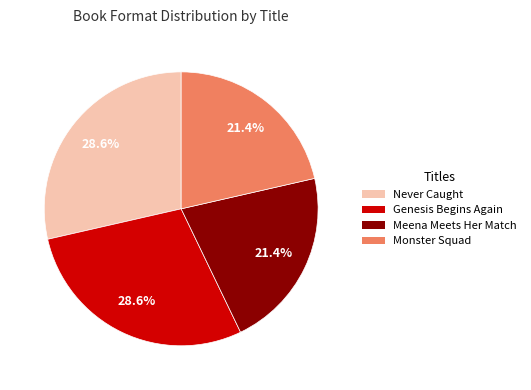

Does Meena Meets Her Match account for over 50% of the chart?

No